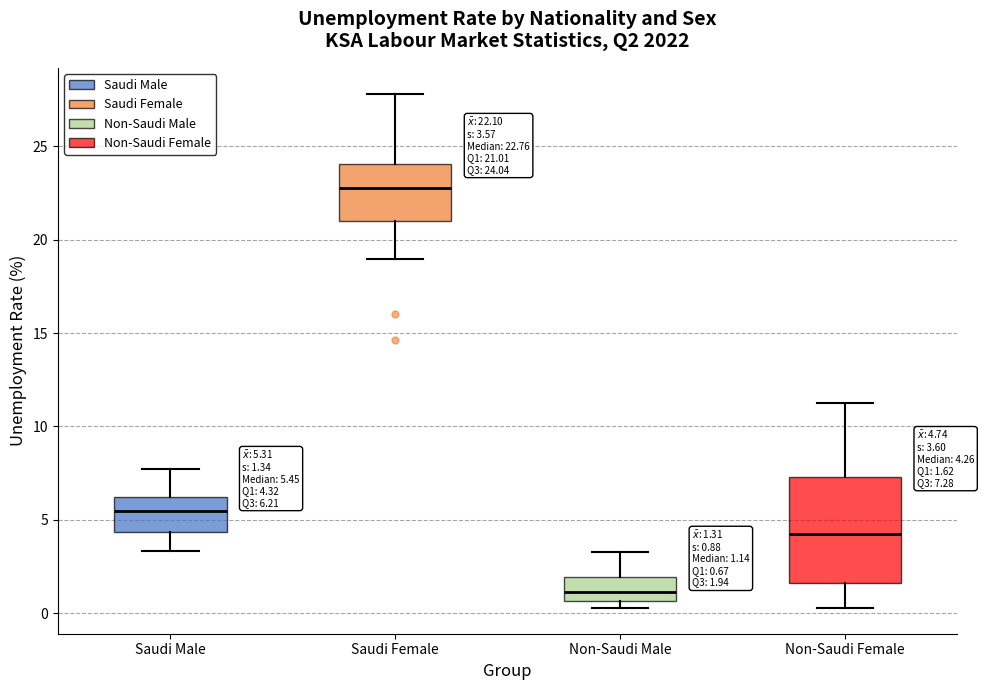

Comparing the boxes themselves (not the whiskers), which one is the tallest?

Non-Saudi Female